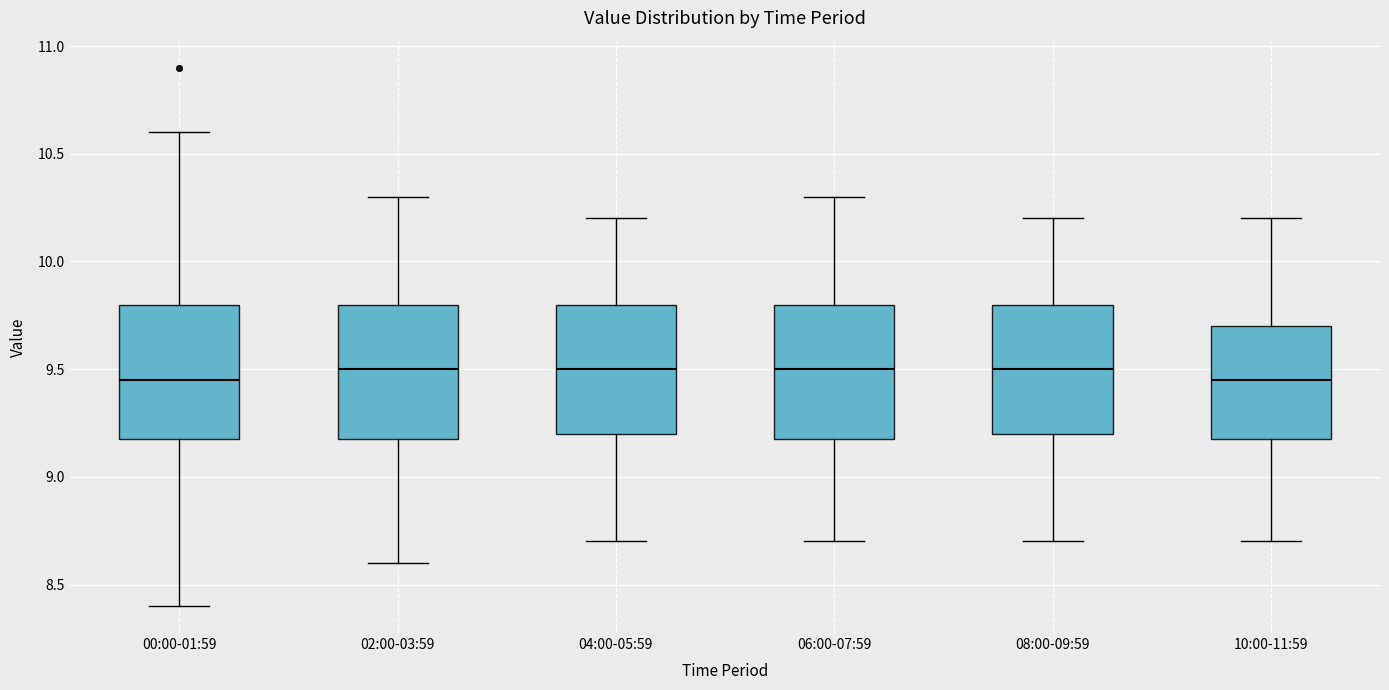

Where does the upper whisker of the box for 10:00-11:59 end on the y-axis? The values are not printed on the chart, so give them approximately, as read against the axis.

10.20